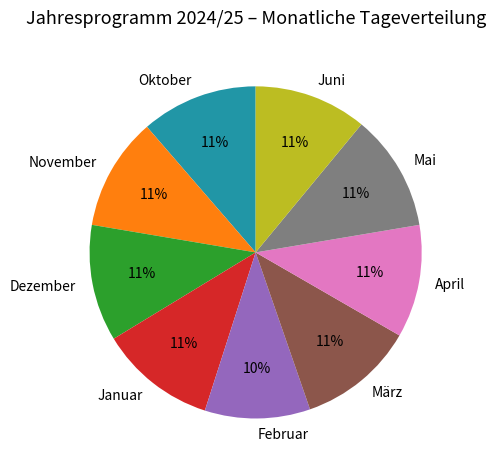

Is there any slice that represents more than half of the pie?

No